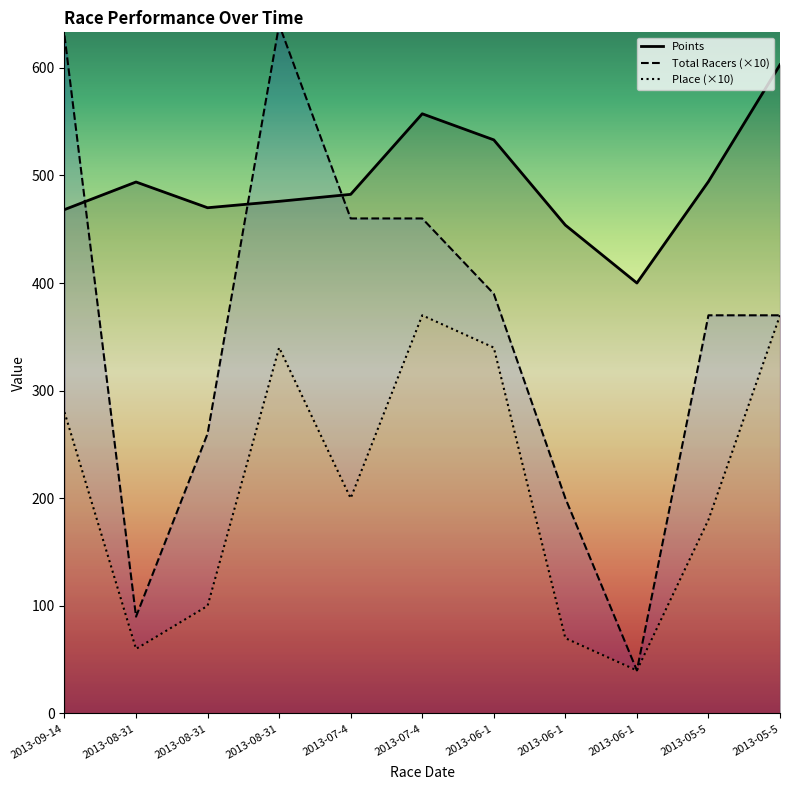

How many lines are shown in the chart?

3